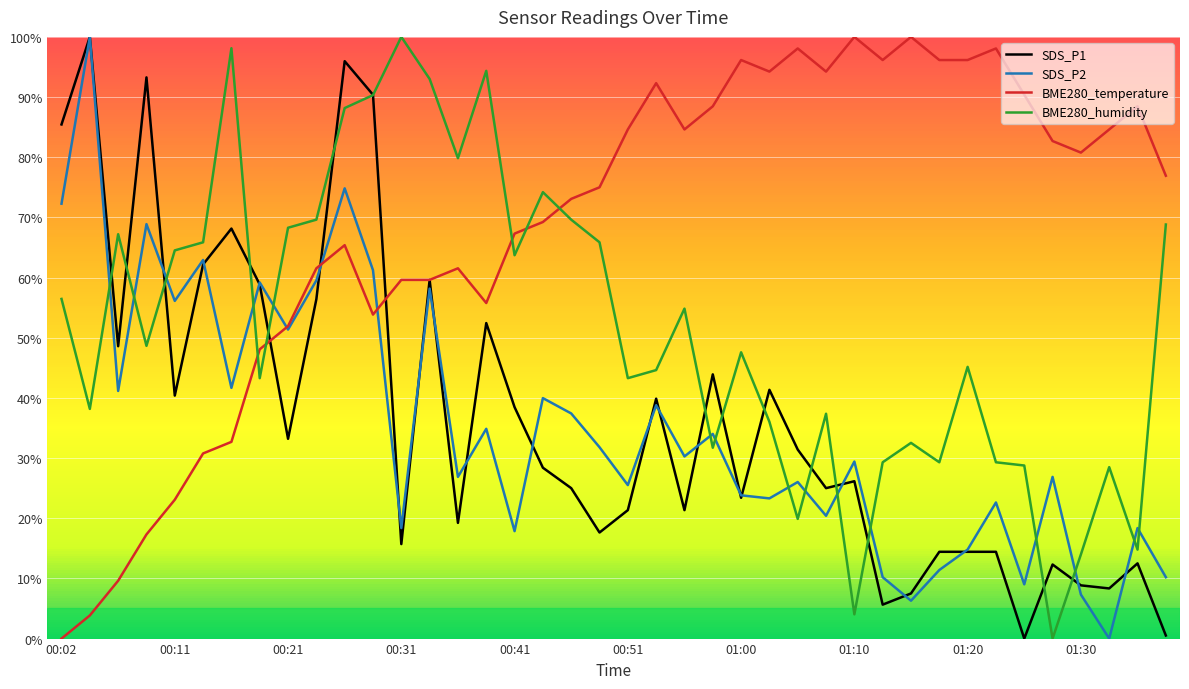

What is the highest value of the BME280_humidity series?

100.0